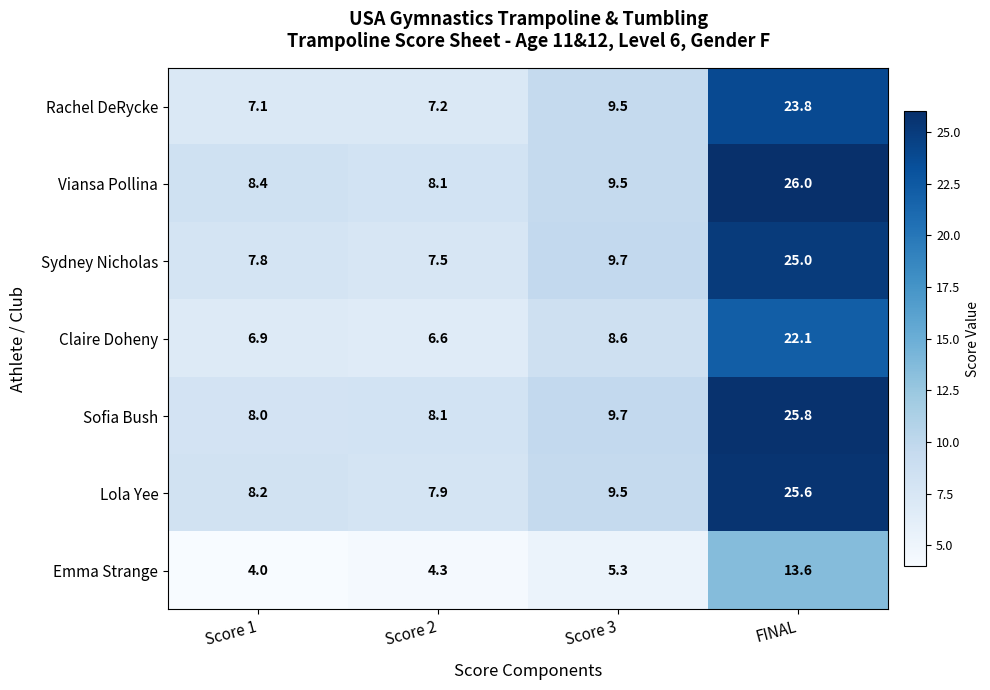

What is the sum of all Sydney Nicholas values?

50.0